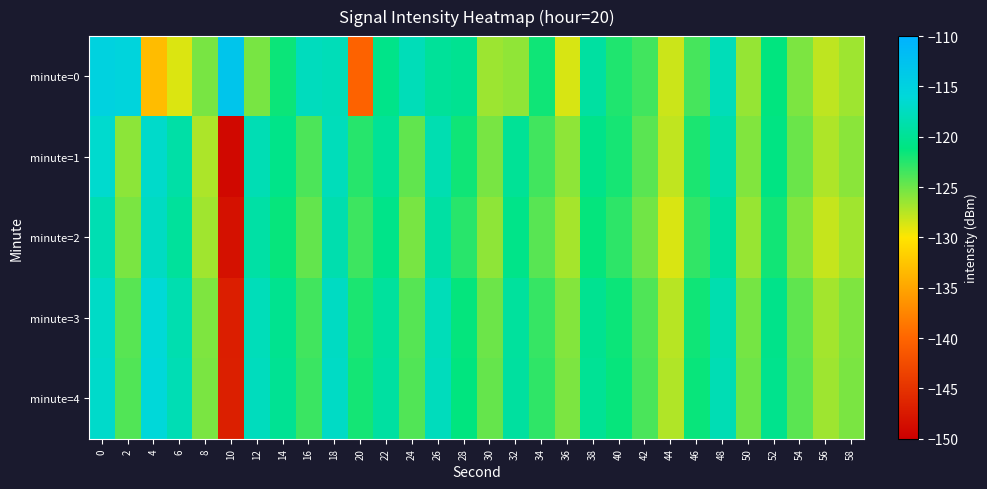

Reading left to right, extract all data points from this chart.

minute=0: 0=-115.1	2=-115.4	4=-133.2	6=-128.8	8=-125.3	10=-113.1	12=-125.4	14=-121.6	16=-117.6	18=-117.9	20=-140.3	22=-120.7	24=-118.0	26=-119.7	28=-120.2	30=-126.6	32=-126.2	34=-121.8	36=-128.6	38=-119.2	40=-122.3	42=-123.5	44=-128.3	46=-123.6	48=-118.0	50=-126.4	52=-121.2	54=-125.5	56=-127.8	58=-126.7
minute=1: 0=-116.6	2=-126.1	4=-116.9	6=-119.0	8=-127.1	10=-149.1	12=-118.2	14=-120.7	16=-123.8	18=-117.8	20=-122.5	22=-119.8	24=-124.6	26=-118.3	28=-121.8	30=-125.3	32=-119.9	34=-123.4	36=-126.1	38=-120.6	40=-122.0	42=-124.3	44=-127.9	46=-122.1	48=-118.8	50=-125.6	52=-121.0	54=-124.9	56=-127.2	58=-126.0
minute=2: 0=-118.2	2=-125.4	4=-117.3	6=-119.6	8=-126.8	10=-148.2	12=-119.0	14=-121.4	16=-124.6	18=-118.5	20=-123.3	22=-120.7	24=-125.4	26=-119.1	28=-122.6	30=-126.1	32=-120.7	34=-124.3	36=-126.9	38=-121.4	40=-122.8	42=-125.1	44=-128.7	46=-122.9	48=-119.6	50=-126.5	52=-121.8	54=-125.7	56=-128.0	58=-126.8
minute=3: 0=-117.0	2=-124.3	4=-116.1	6=-118.4	8=-125.6	10=-147.0	12=-117.8	14=-120.3	16=-123.4	18=-117.3	20=-122.1	22=-119.5	24=-124.2	26=-117.9	28=-121.4	30=-125.0	32=-119.5	34=-123.1	36=-125.7	38=-120.2	40=-121.6	42=-124.0	44=-127.5	46=-121.7	48=-118.4	50=-125.3	52=-120.6	54=-124.5	56=-126.8	58=-125.6
minute=4: 0=-116.9	2=-124.1	4=-116.0	6=-118.2	8=-125.4	10=-146.8	12=-117.6	14=-120.1	16=-123.3	18=-117.1	20=-121.9	22=-119.3	24=-124.0	26=-117.7	28=-121.2	30=-124.8	32=-119.3	34=-122.9	36=-125.5	38=-120.0	40=-121.4	42=-123.8	44=-127.3	46=-121.5	48=-118.2	50=-125.1	52=-120.4	54=-124.3	56=-126.6	58=-125.4